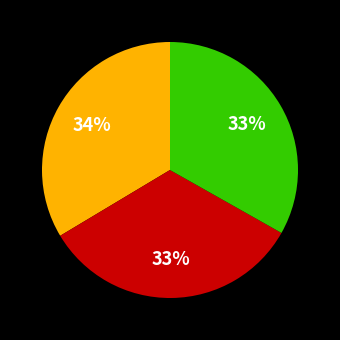

Is there a majority slice in this chart?

No